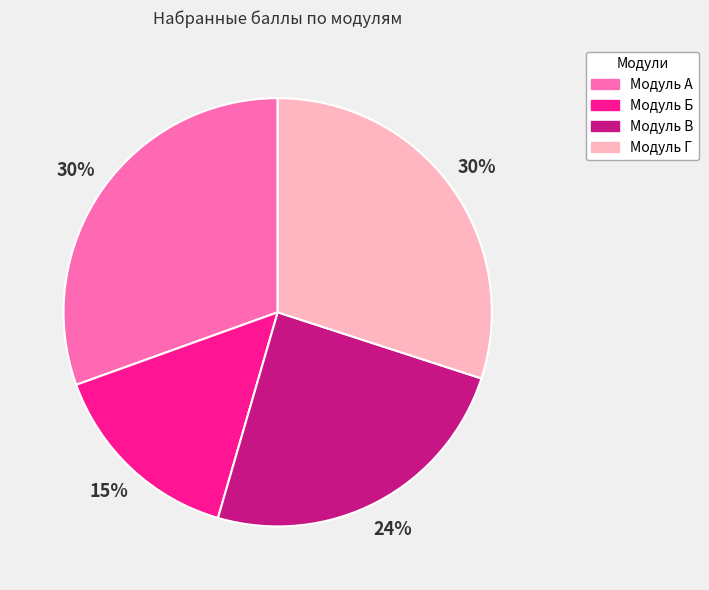

How many segments does this pie chart have?

4